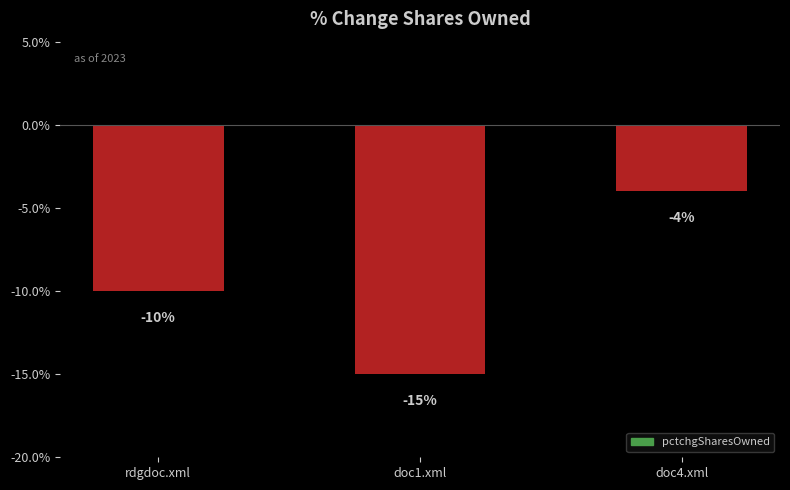

What is the sum of the values at doc4.xml and doc1.xml?

-19